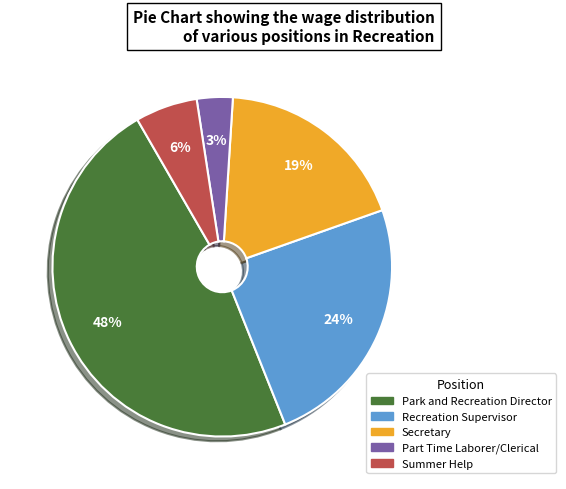

What percentage is the Part Time Laborer/Clerical slice, to the nearest percent?

3%